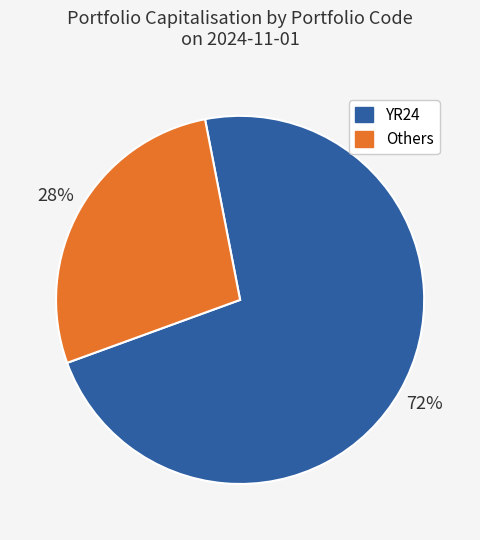

To the nearest percent, what is the combined percentage of Others and YR24?

100%